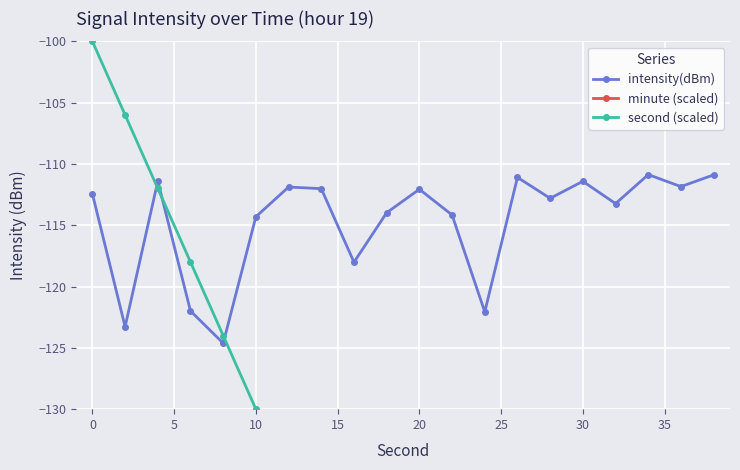

What is the maximum value for intensity(dBm)?

-110.9